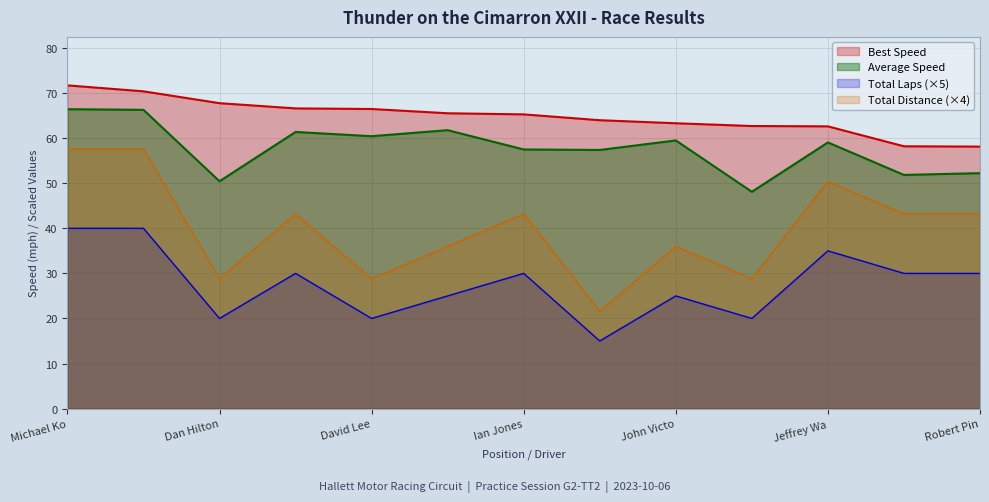

The Total Laps series shows 100.2 at 2. True or false?

False